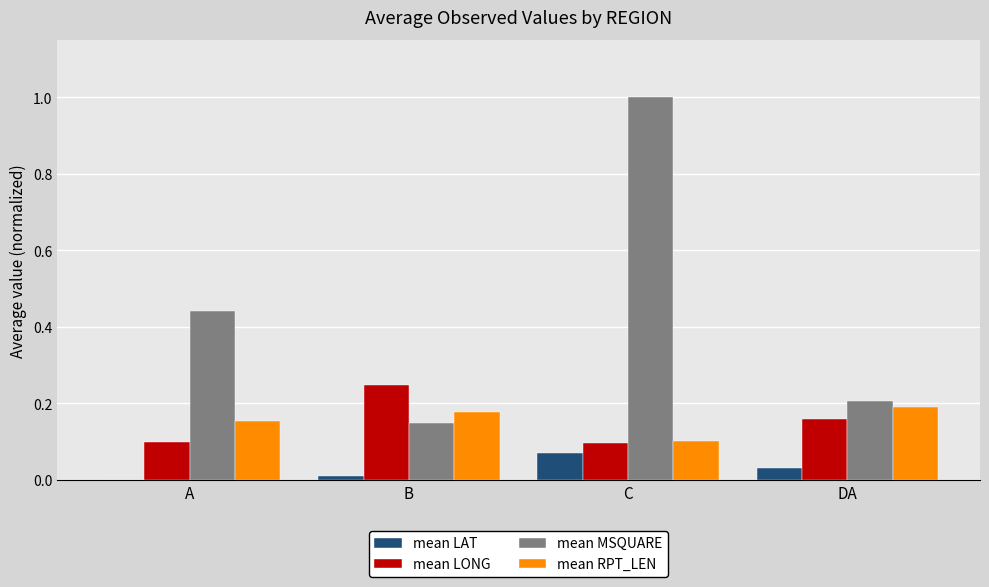

At which category is the sum across all series the highest?

C